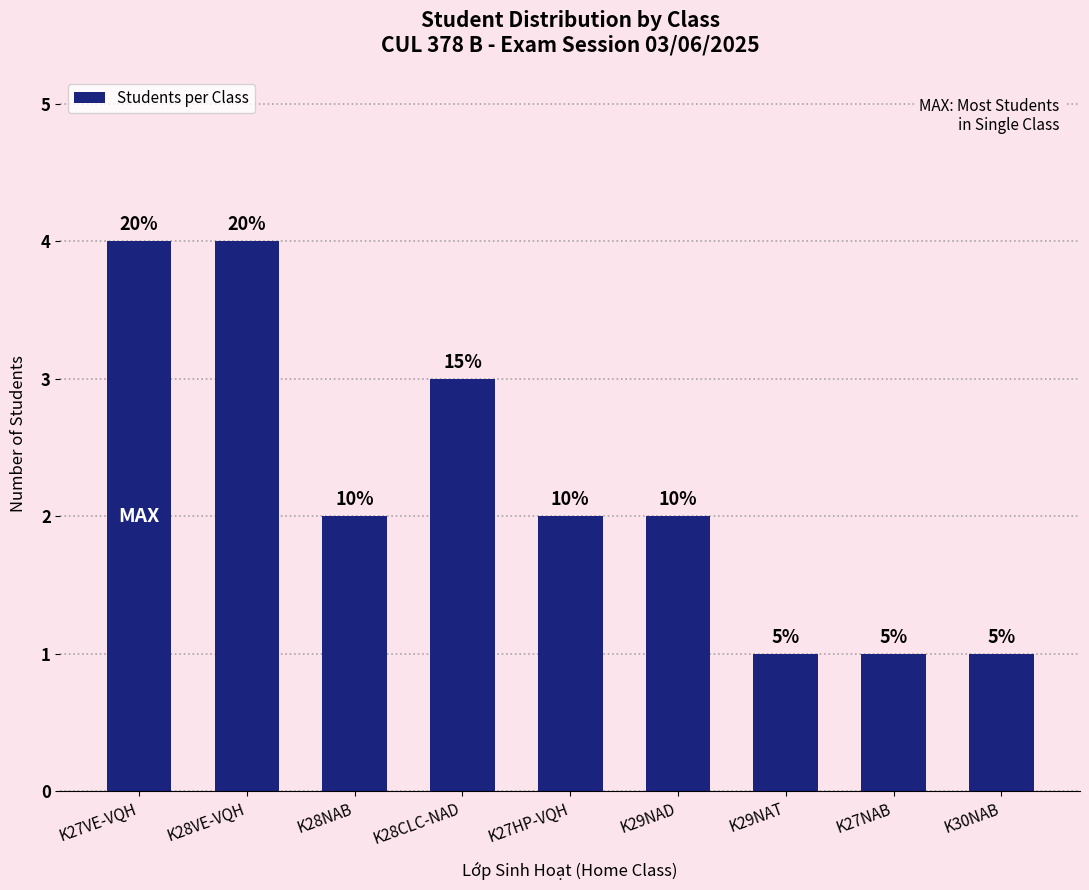

List the labels in order of value, largest first.

K27VE-VQH, K28VE-VQH, K28CLC-NAD, K28NAB, K27HP-VQH, K29NAD, K29NAT, K27NAB, K30NAB